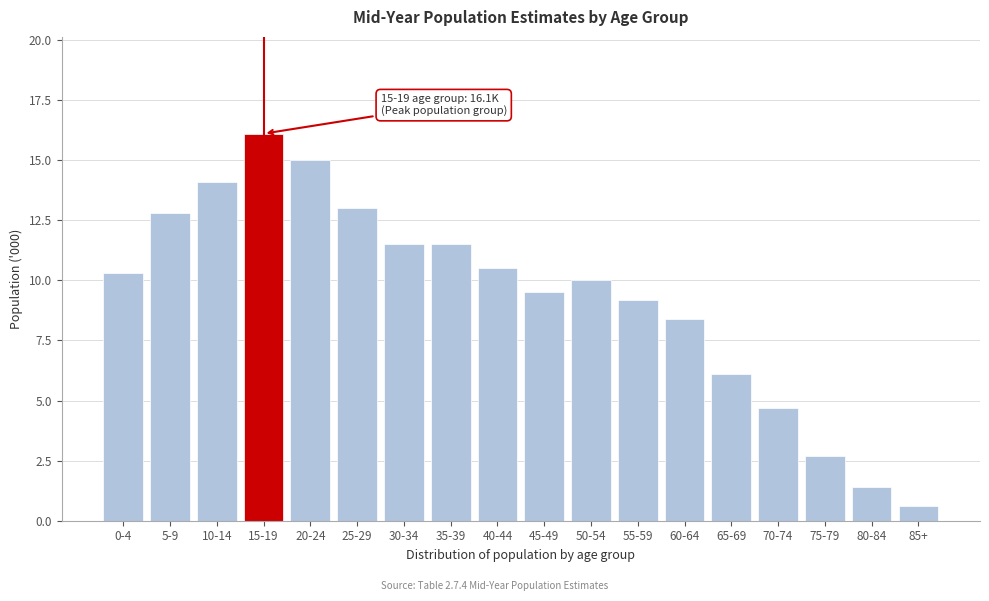

Reading left to right, transcribe all the data shown in this chart.

10.3	12.8	14.1	16.1	15.0	13.0	11.5	11.5	10.5	9.5	10.0	9.2	8.4	6.1	4.7	2.7	1.4	0.6